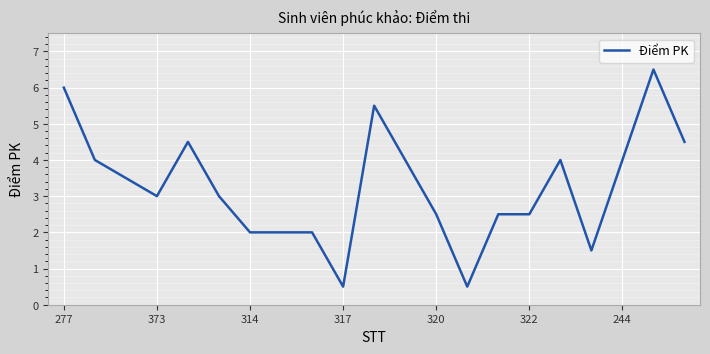

What is the smallest value displayed?

0.5